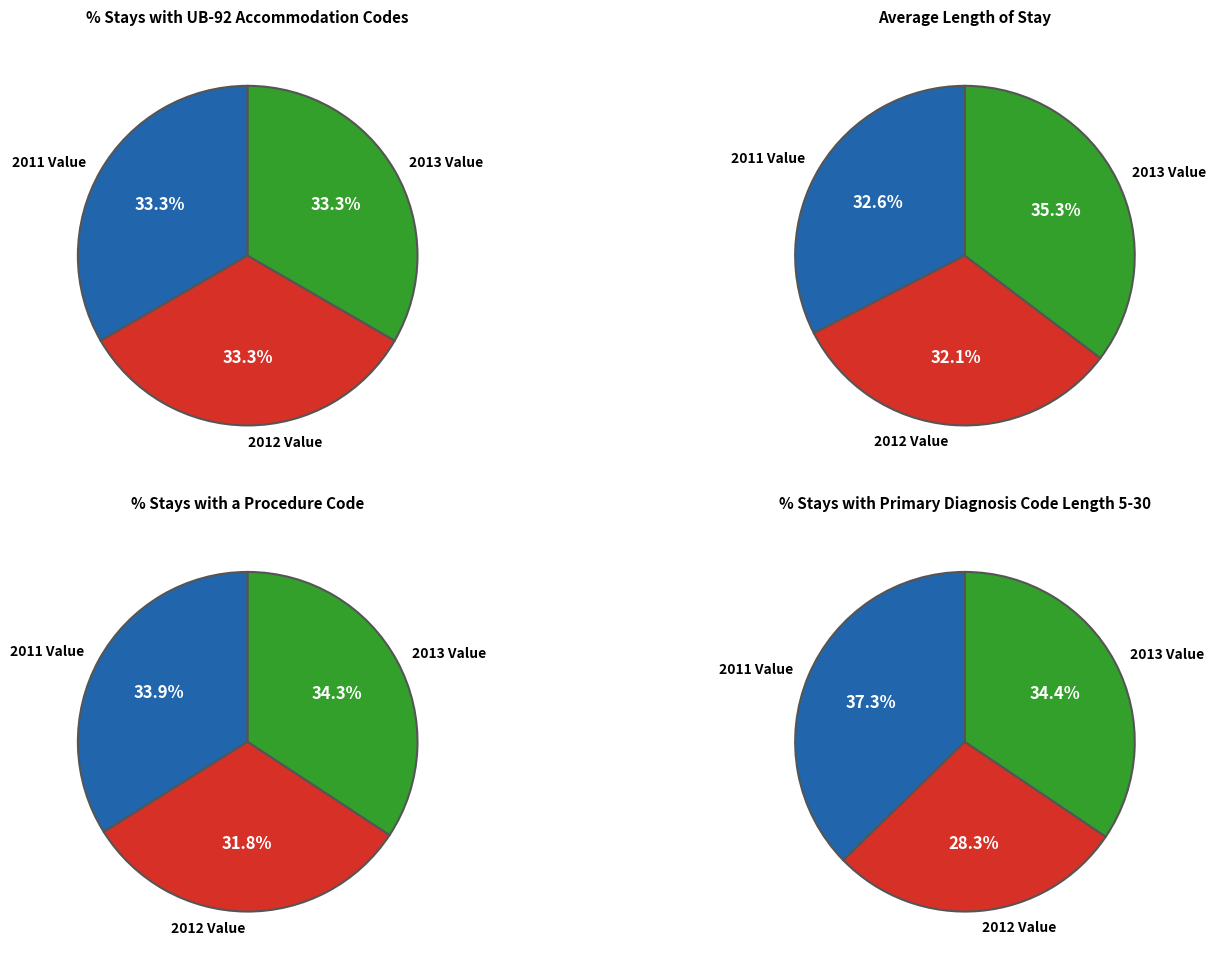

Does any single category account for the majority?

No